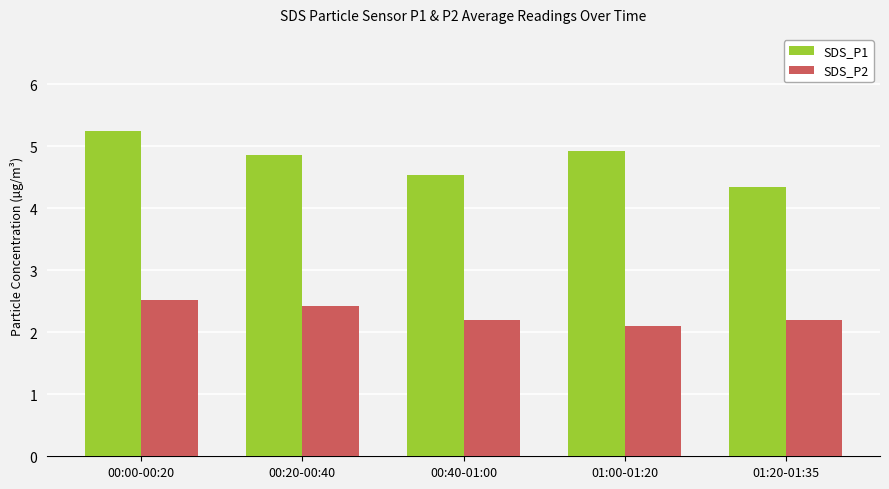

What is the total value across all series at 00:20-00:40?

7.3